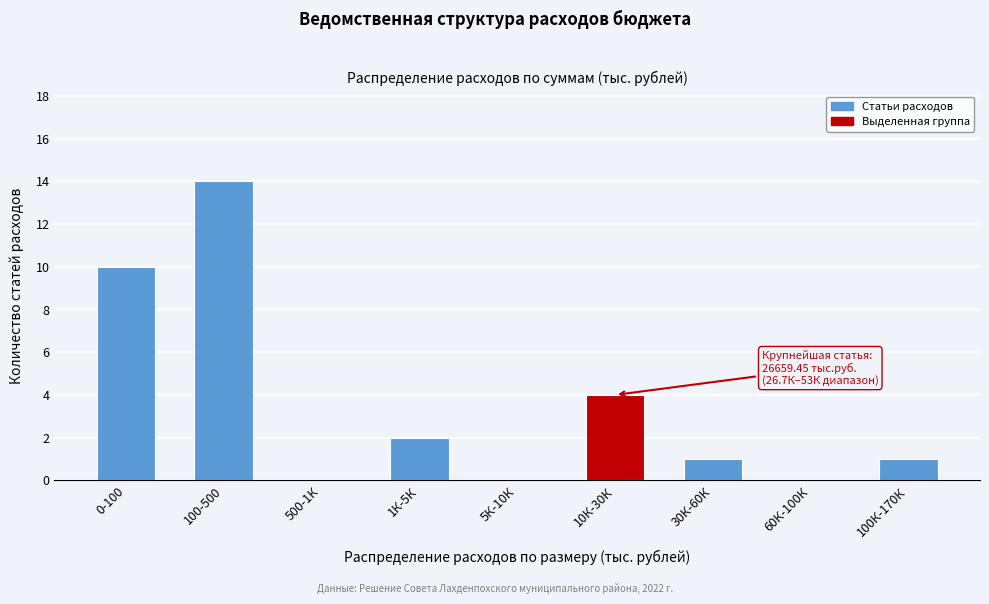

Reading right to left, list all the values displayed in this chart.

100К-170К=1	60К-100К=0	30К-60К=1	10К-30К=4	5К-10К=0	1К-5К=2	500-1К=0	100-500=14	0-100=10